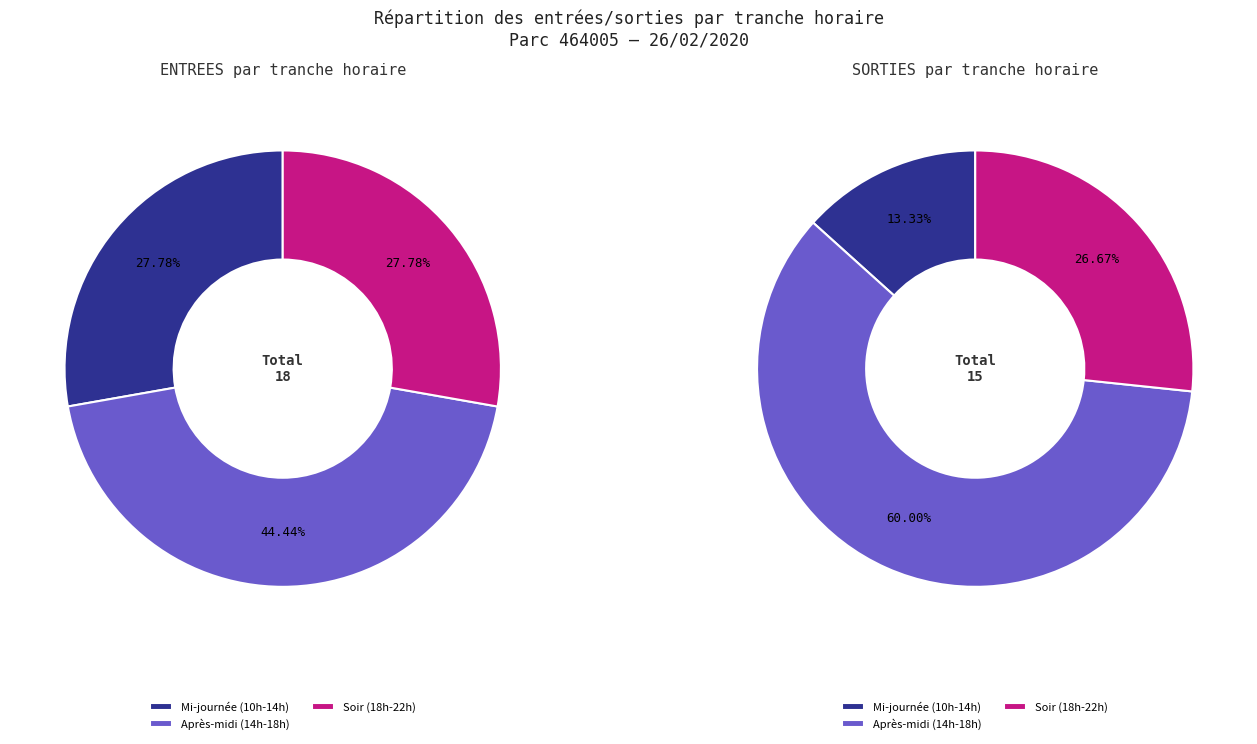

Is the sum of 2 and 23 greater than half?

No